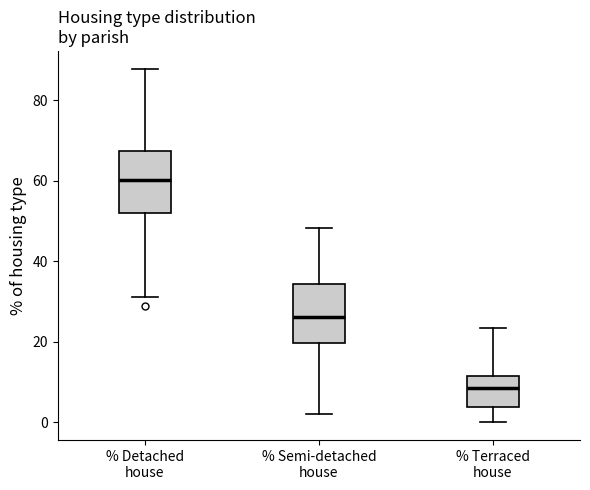

Where is the upper edge of the box for % Terraced house on the y-axis? The values are not printed on the chart, so give them approximately, as read against the axis.

12